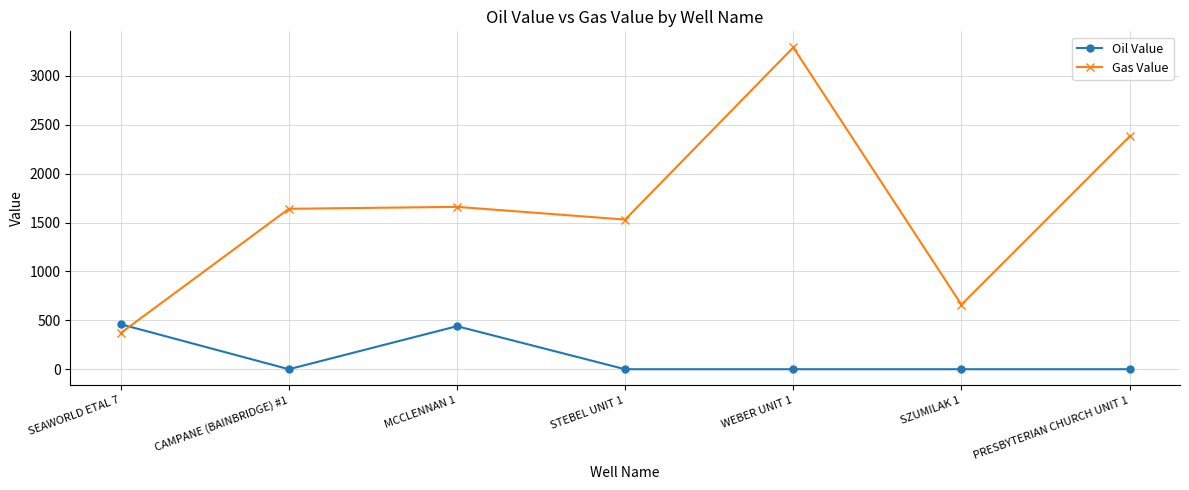

Reading left to right, extract all data points from this chart.

Oil Value: 460	0	440	0	0	0	0
Gas Value: 370	1640	1660	1530	3290	660	2380